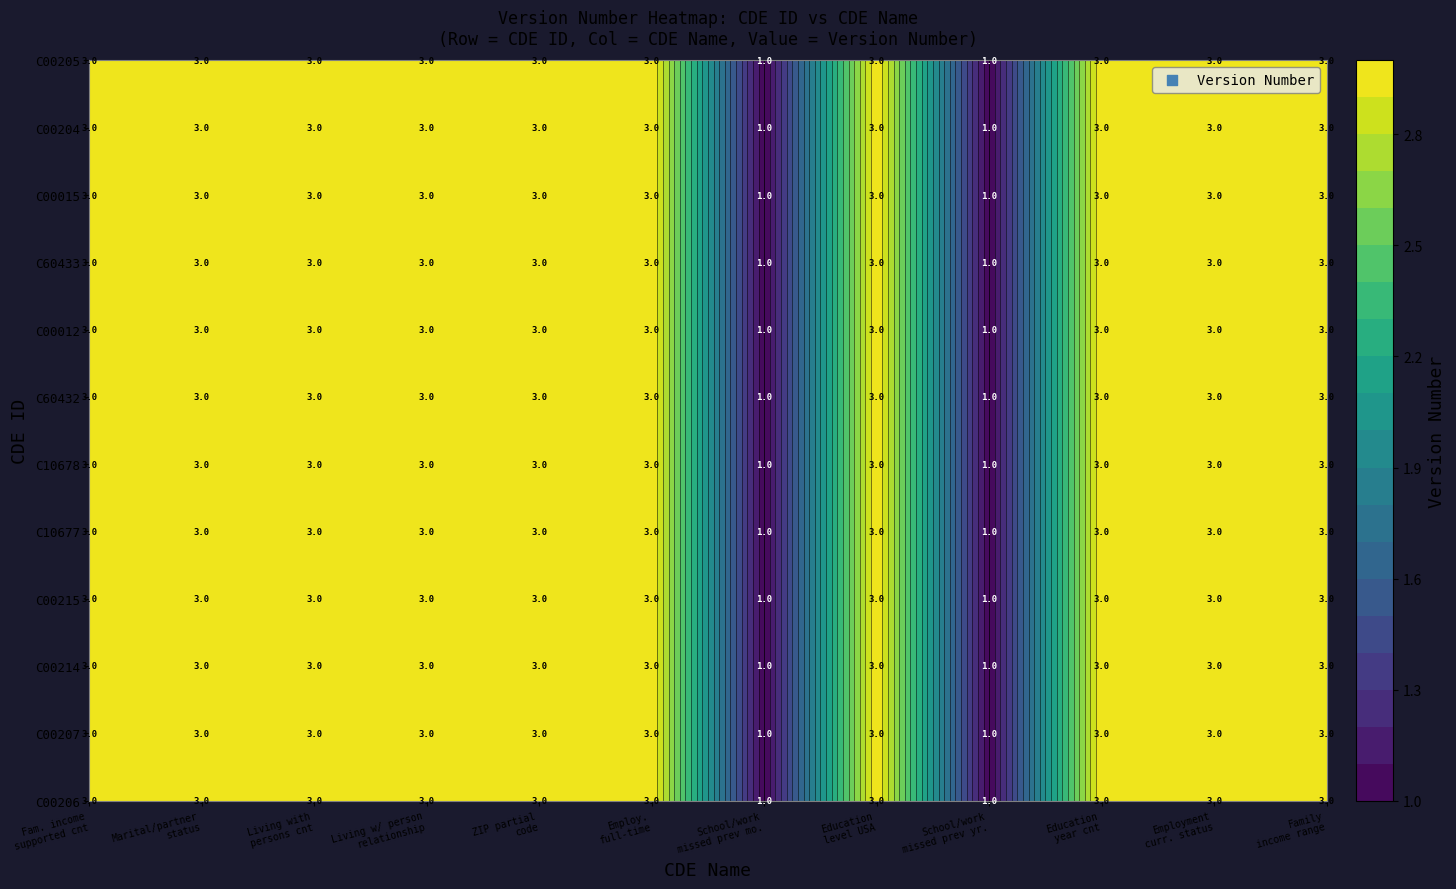

Is it true that C00204 equals 5 at 3?

False